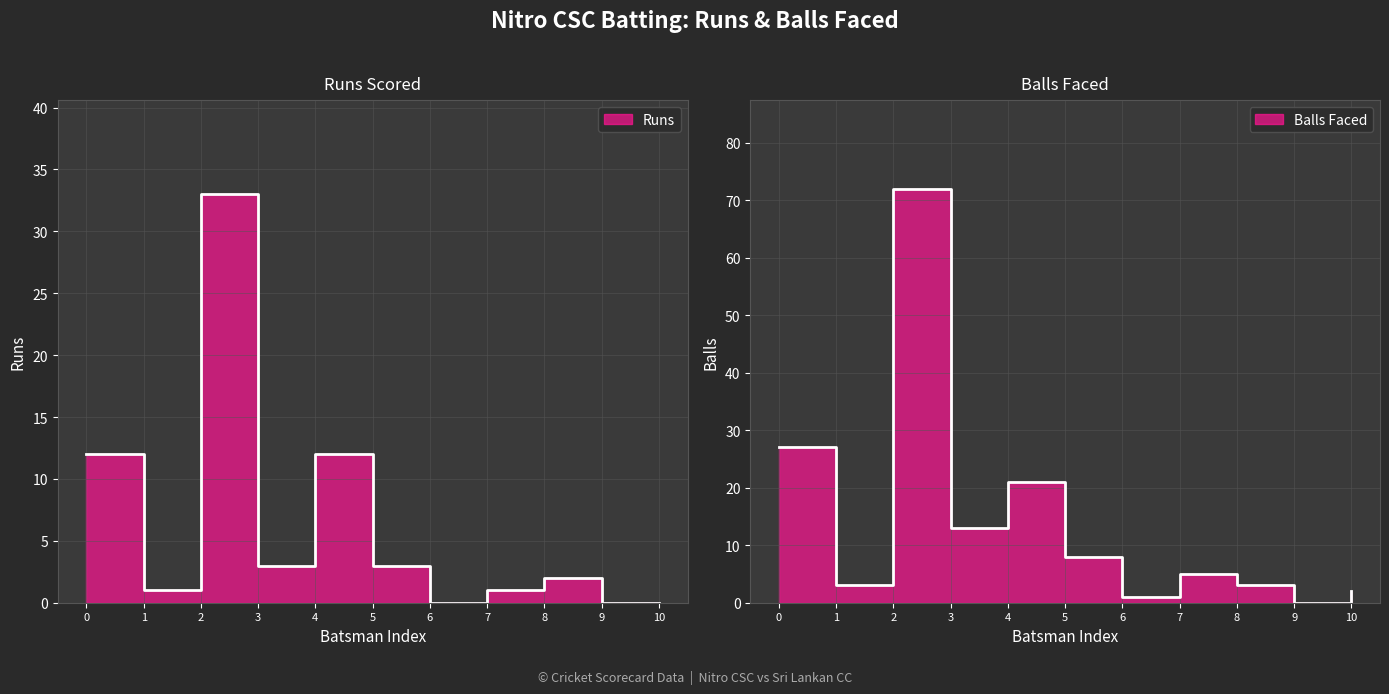

In Runs, how many points are higher than both neighbors (excluding endpoints)?

3